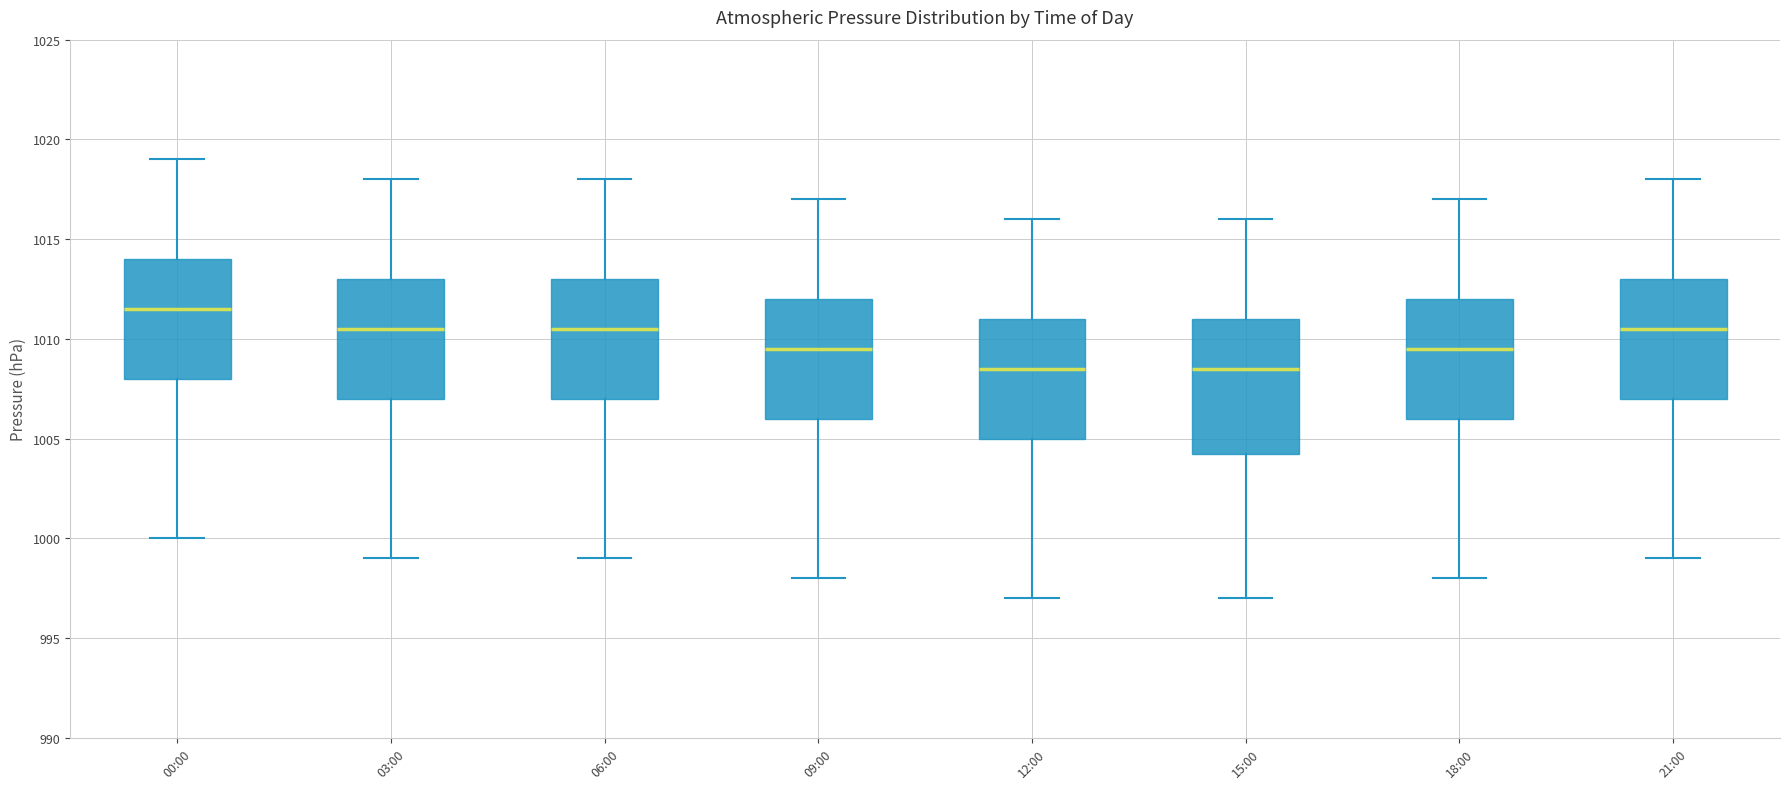

Comparing the boxes themselves (not the whiskers), which one is the tallest?

15:00